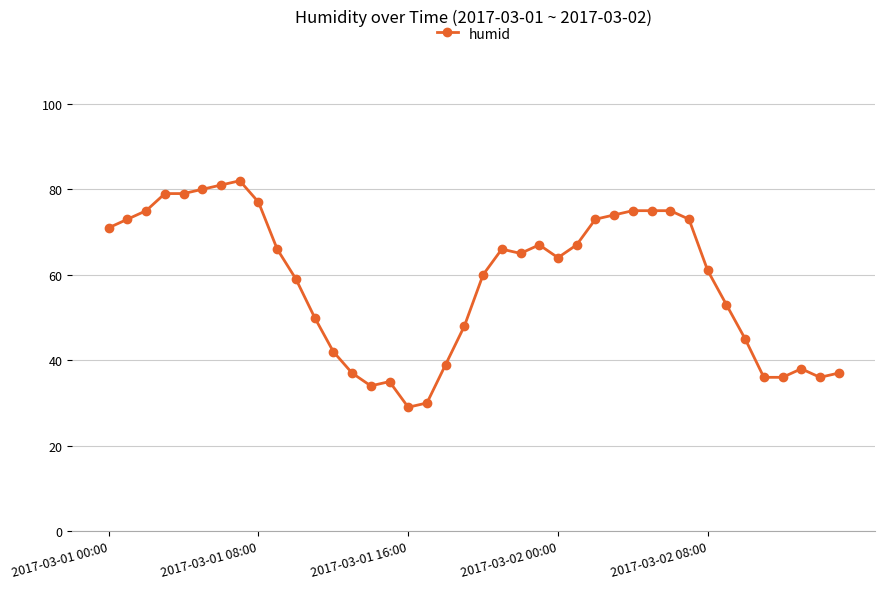

What is the sum of all values?

2342